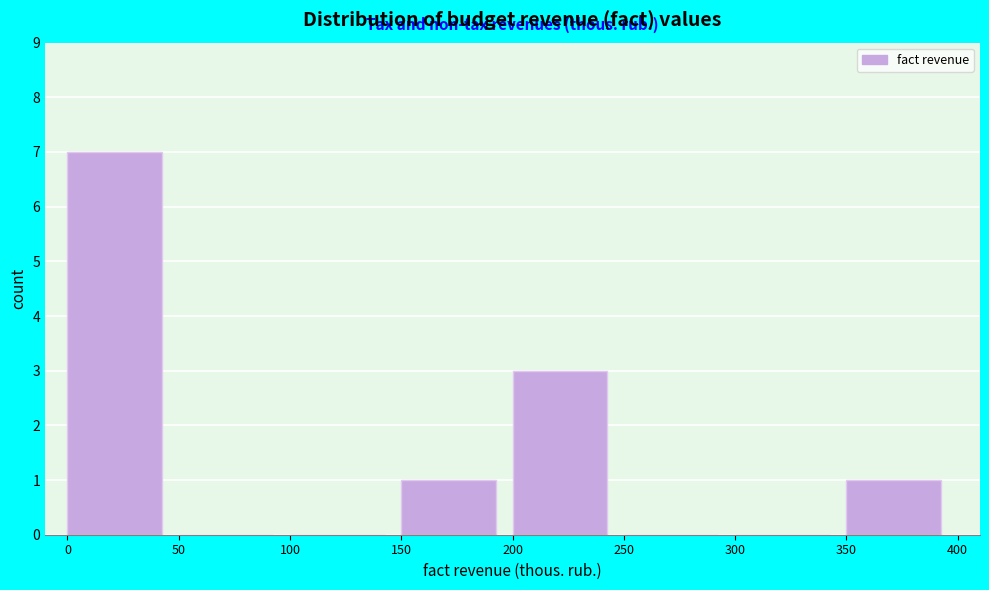

Which range on the x-axis has the tallest bar?

0 to 50